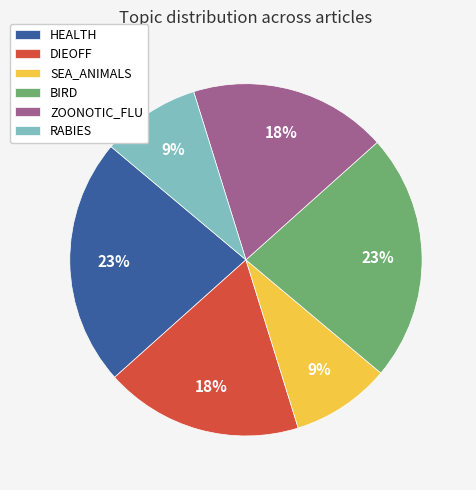

What percentage is the BIRD slice, to the nearest percent?

23%